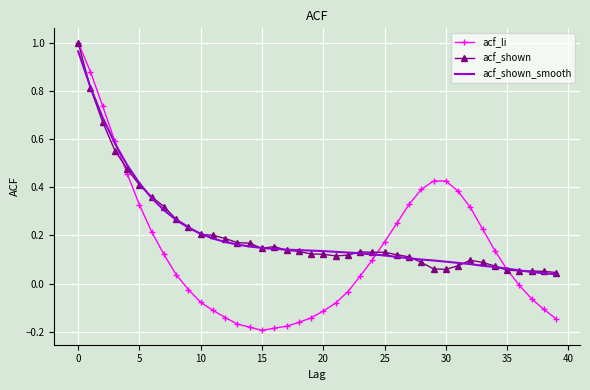

Which series has the widest spread of values?

acf_li